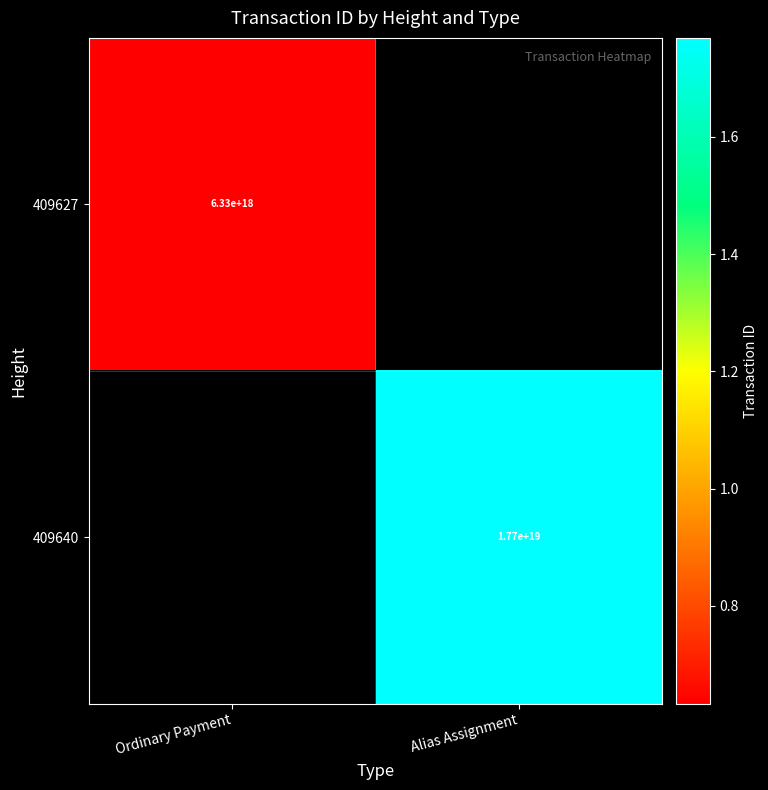

The value of 409640 at Alias Assignment is 11867413245774389248. True or false?

False